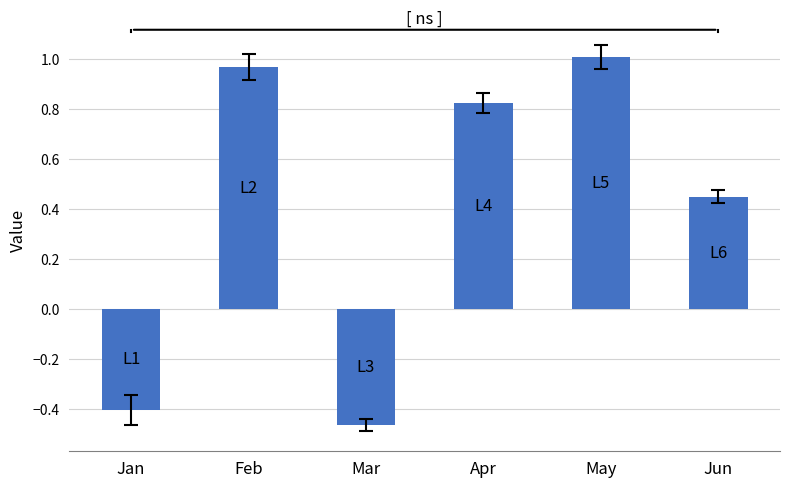

How many data points are above 0?

4